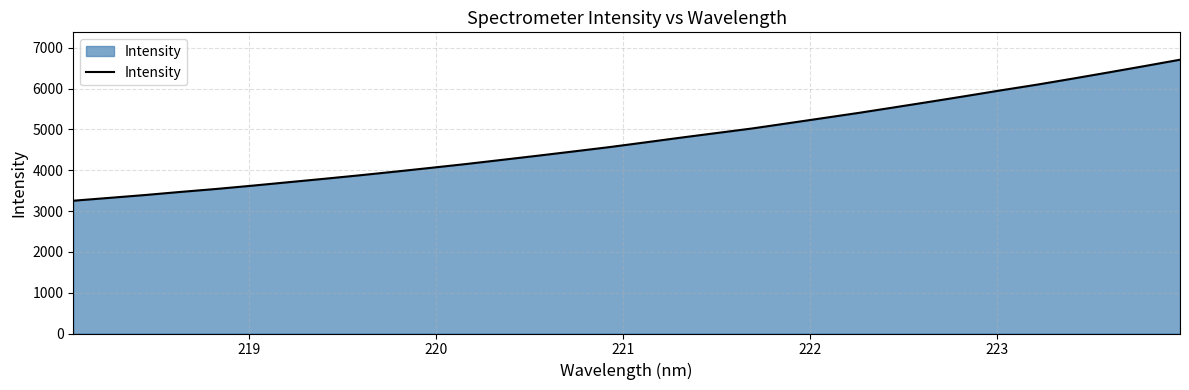

Reading left to right, transcribe all the data shown in this chart.

3254.5	3323.4	3393.4	3470.0	3542.7	3622.6	3706.2	3789.9	3876.0	3966.2	4059.4	4154.4	4255.8	4357.4	4461.8	4567.6	4682.5	4799.3	4912.1	5024.6	5151.6	5279.7	5408.2	5544.0	5680.9	5820.5	5962.8	6100.4	6248.1	6399.3	6553.3	6710.3